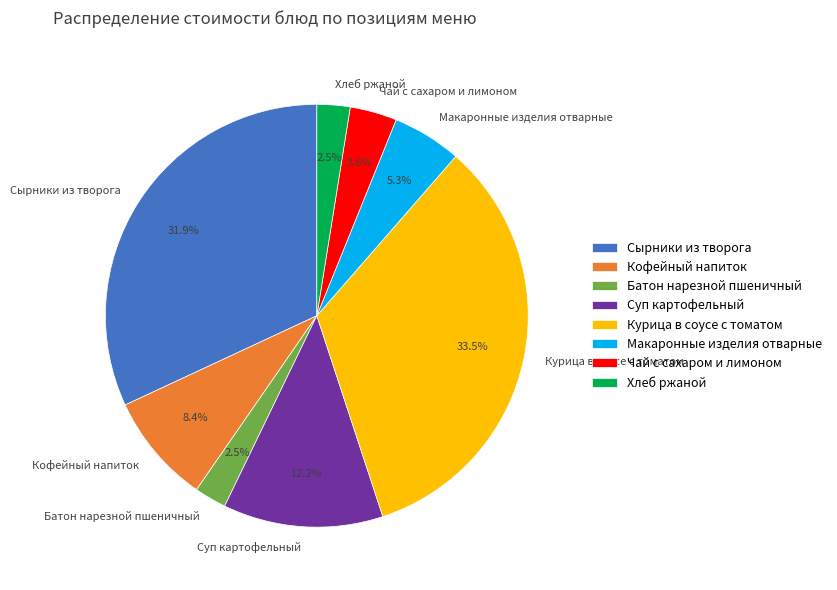

What is the largest slice in the pie chart?

Курица в соусе с томатом